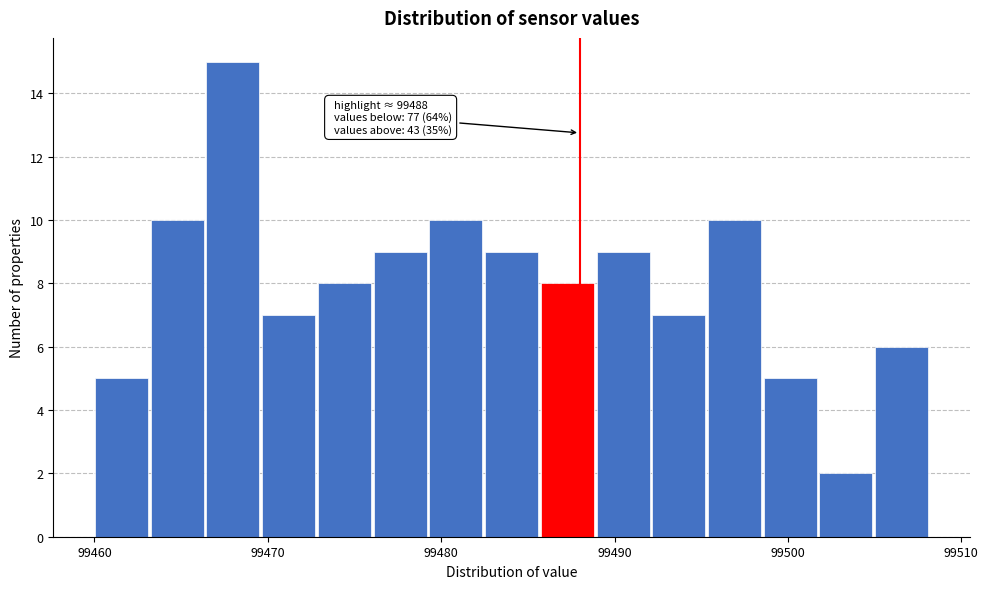

Read against the x-axis, roughly where is the centre of the tallest bar?

99468